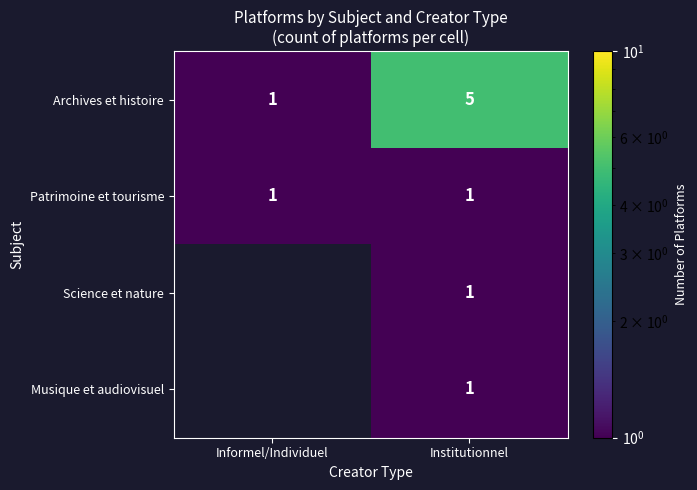

At which category is the sum across all series the highest?

Institutionnel